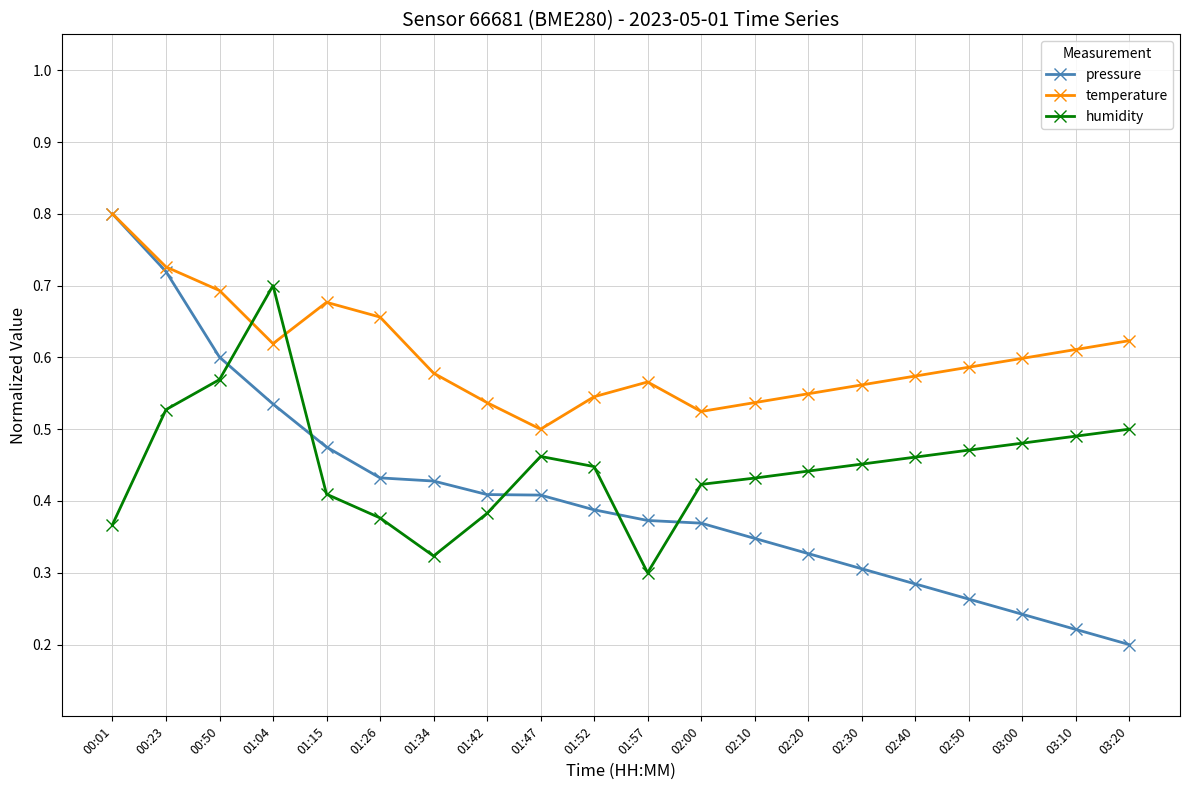

How many interior local valleys does the humidity series have?

2